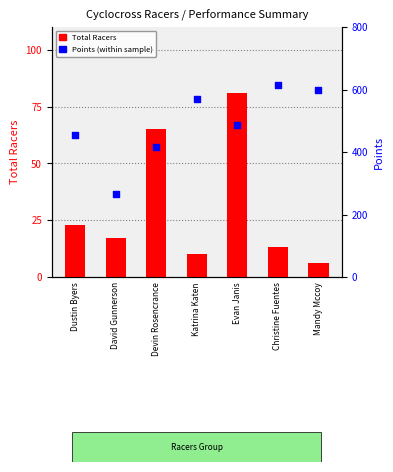

Is the value of Points at Devin Rosencrance greater than the value of Total Racers at Christine Fuentes?

Yes